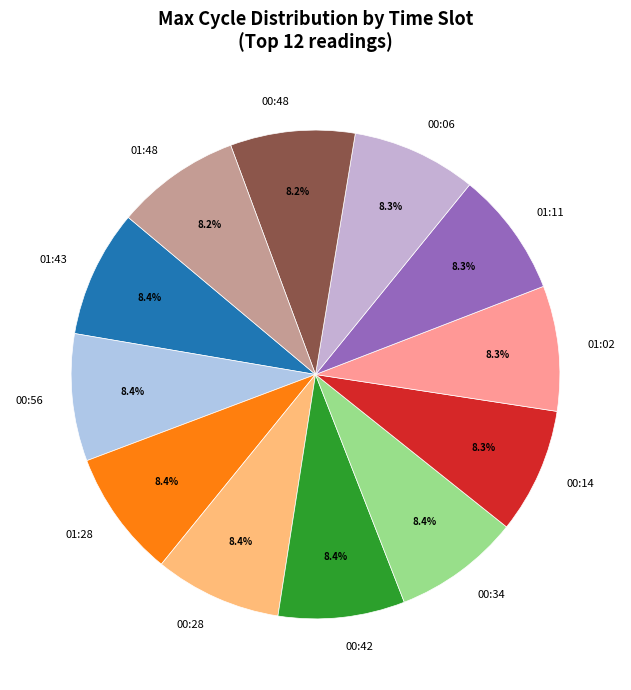

Does 01:43 represent more than half of the total?

No